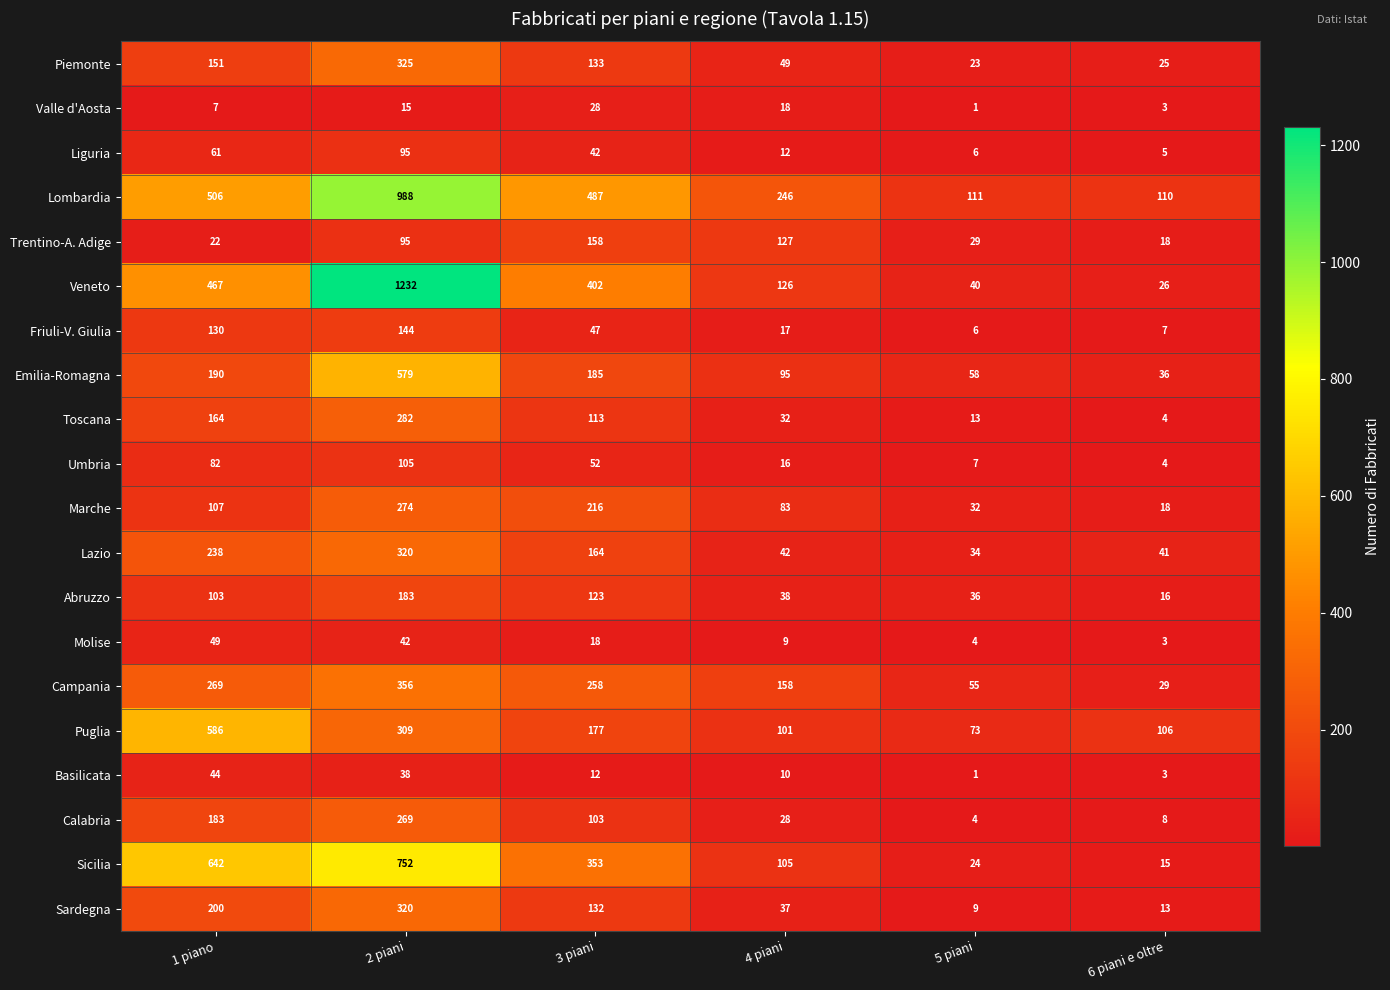

What is the approximate value of Calabria at 1 piano, to the nearest 5?

185